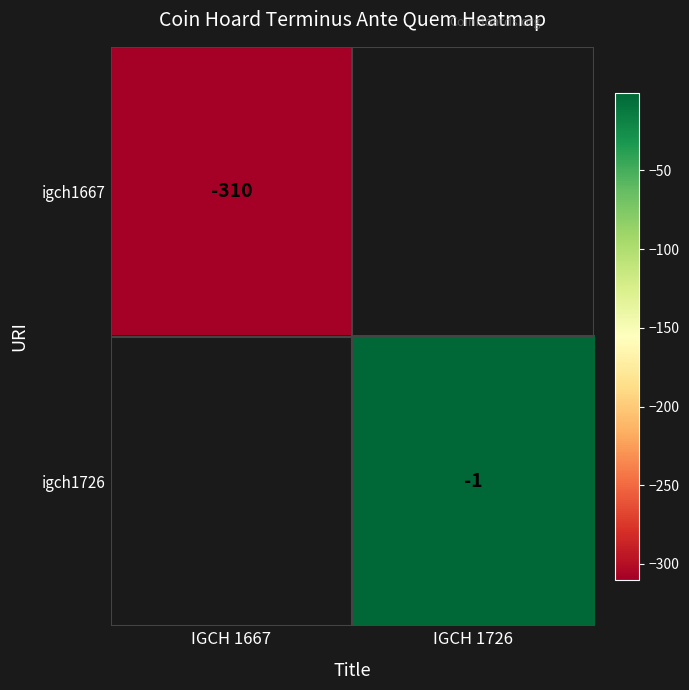

True or false: igch1726 has a value of -1 at IGCH 1726.

True